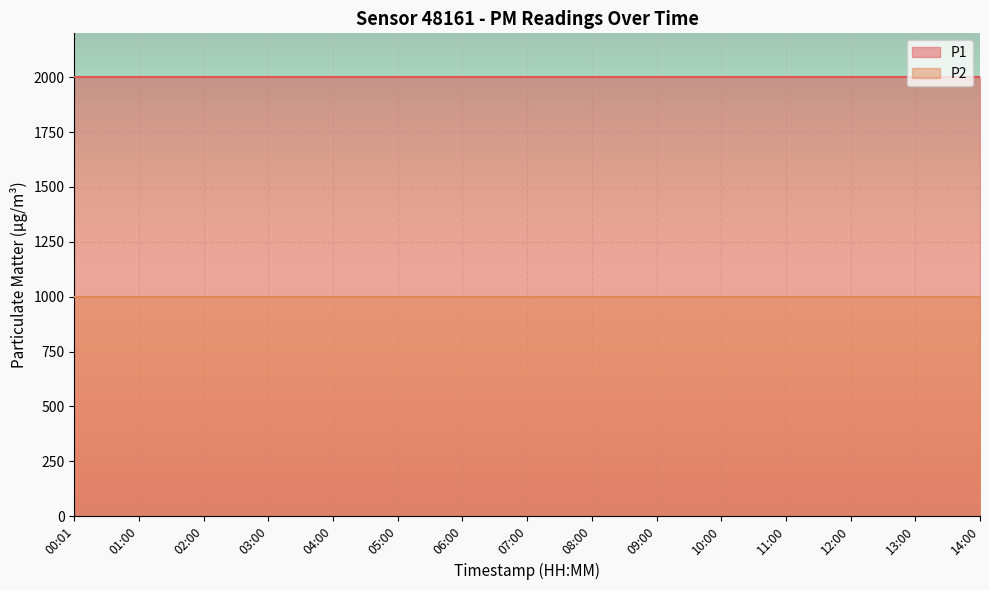

What is the total value across all series at 10:00?

2999.8